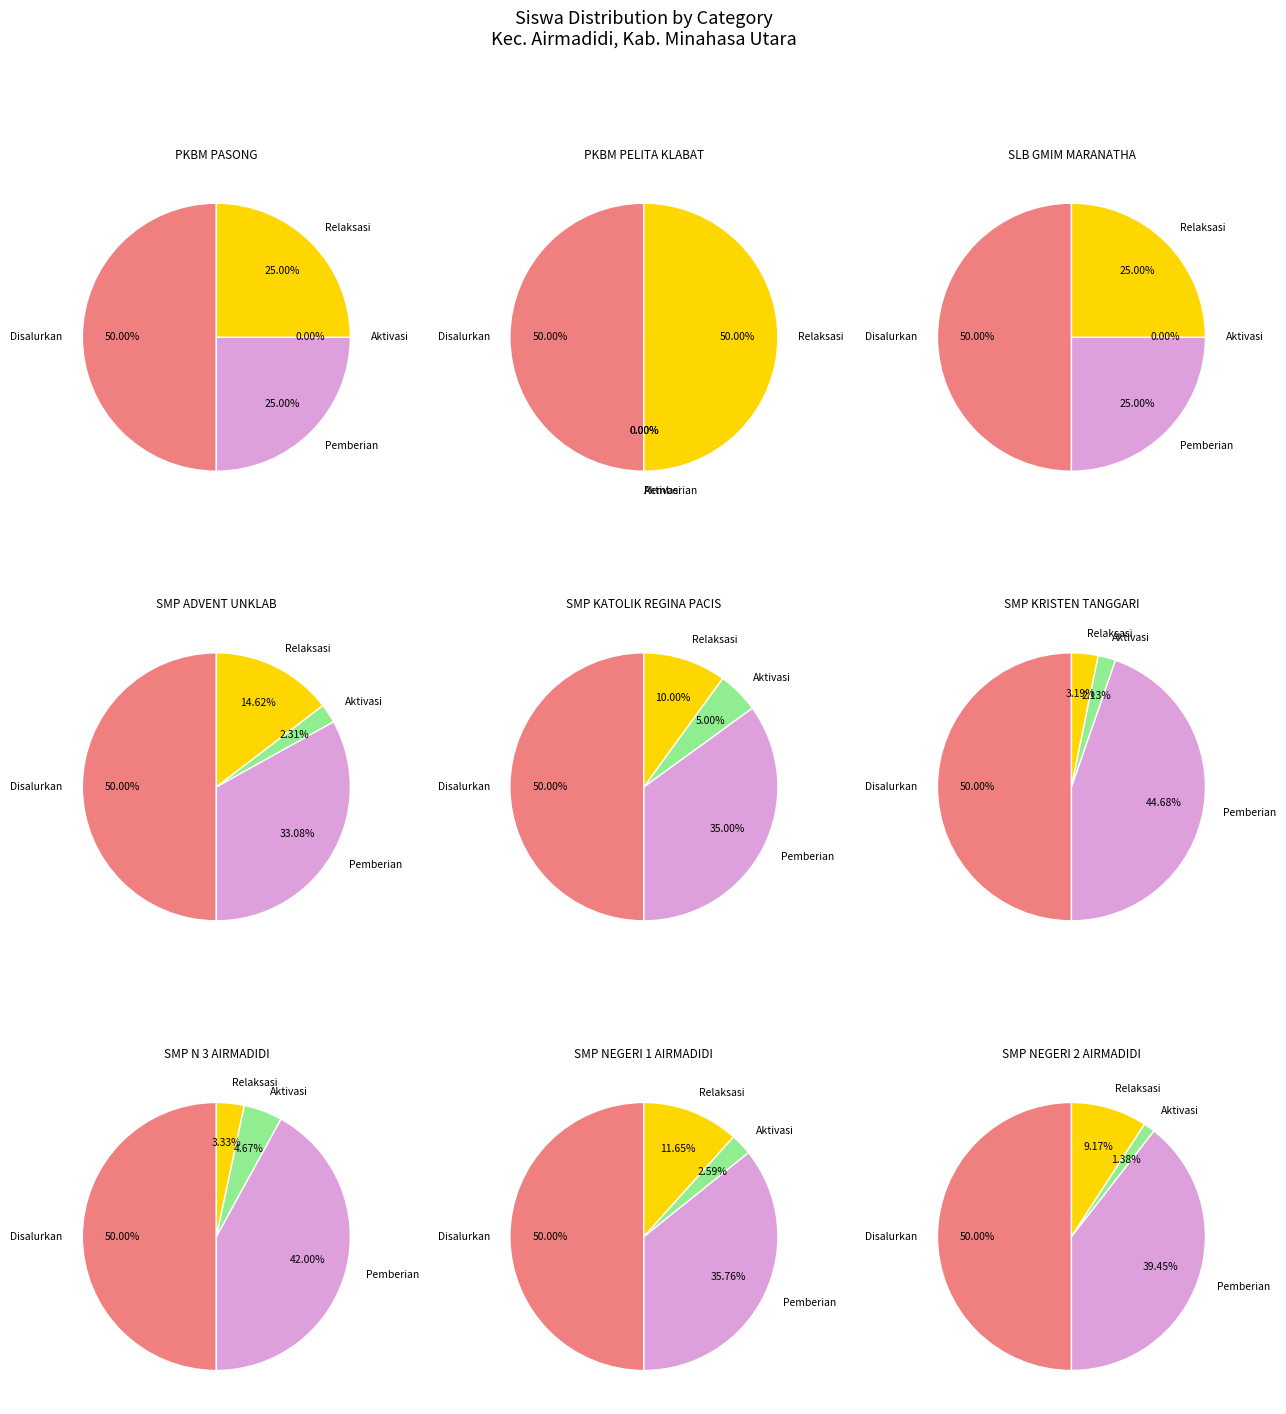

To the nearest percent, what is the combined percentage of PKBM PELITA KLABAT and SMP NEGERI 1 AIRMADIDI?

40%